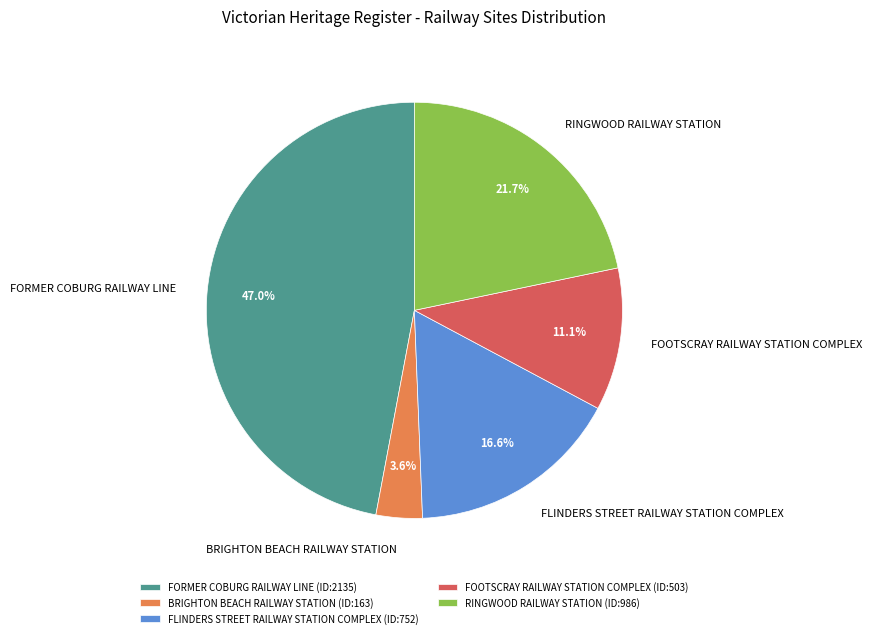

To the nearest percent, what is the average slice percentage?

20%